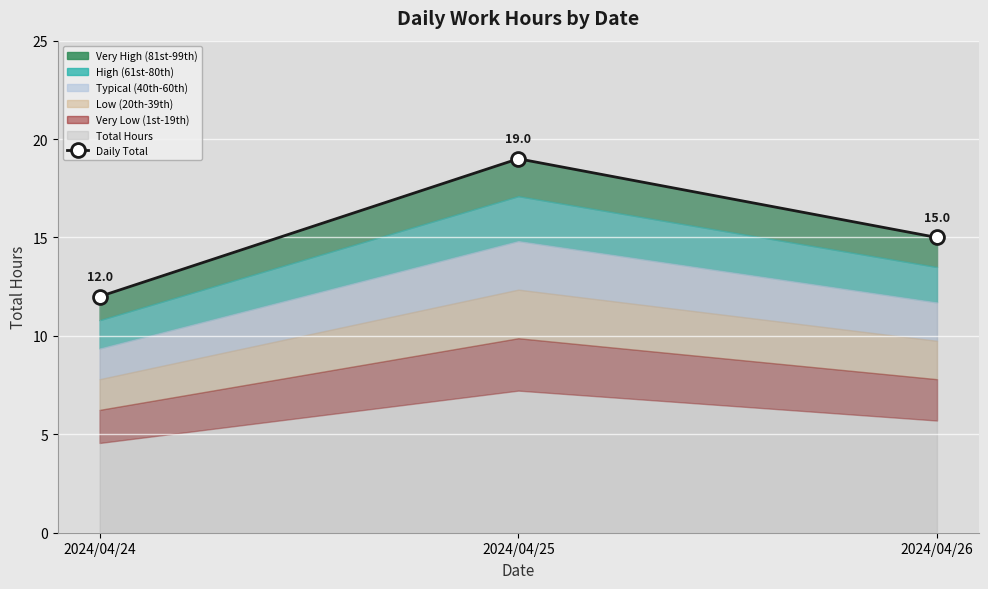

What is the minimum value shown in the chart?

12